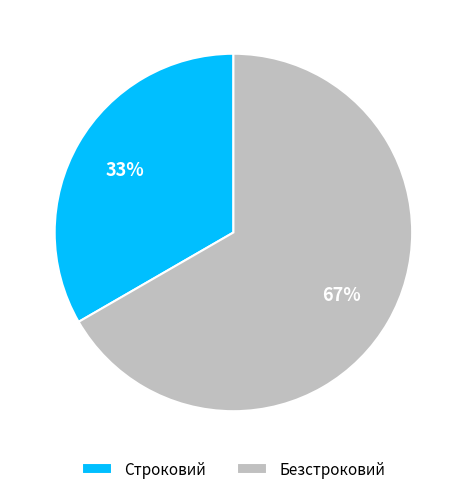

Which slice is the largest?

Безстроковий